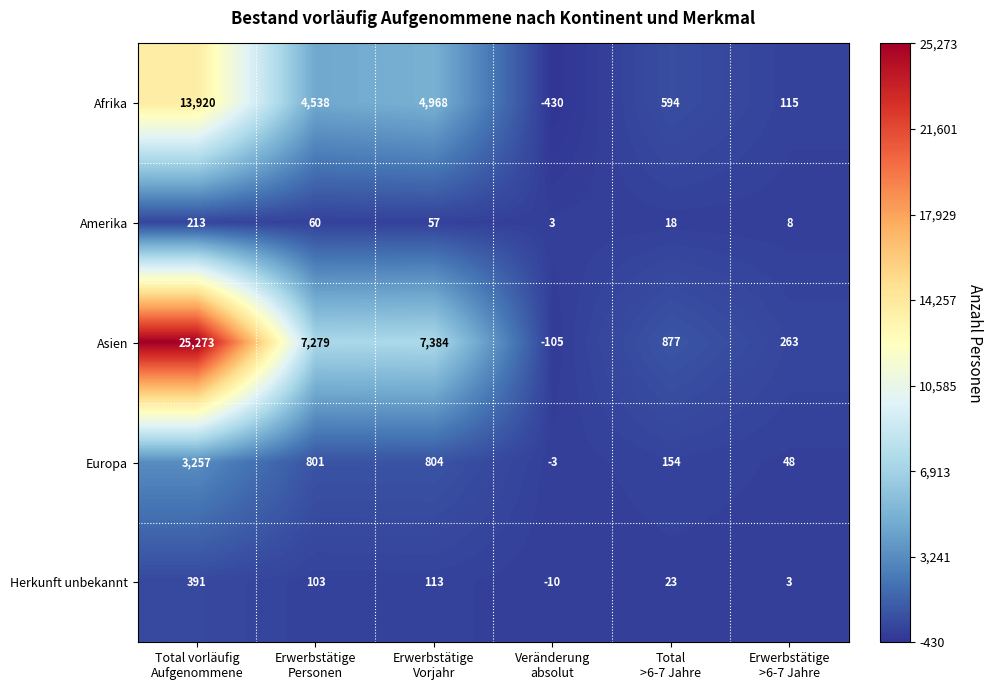

Reading left to right, list all the values displayed in this chart.

Afrika: 13920	4538	4968	-430	594	115
Amerika: 213	60	57	3	18	8
Asien: 25273	7279	7384	-105	877	263
Europa: 3257	801	804	-3	154	48
Herkunft unbekannt: 391	103	113	-10	23	3